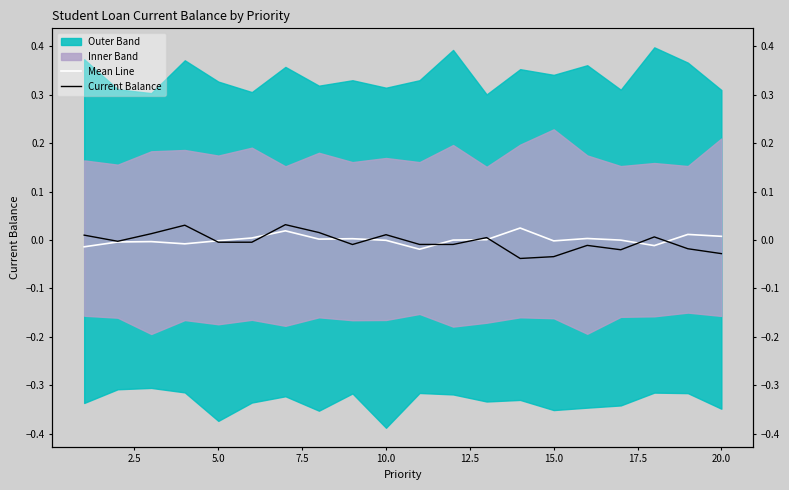

How many values in the Mean Line series are below 0?

11